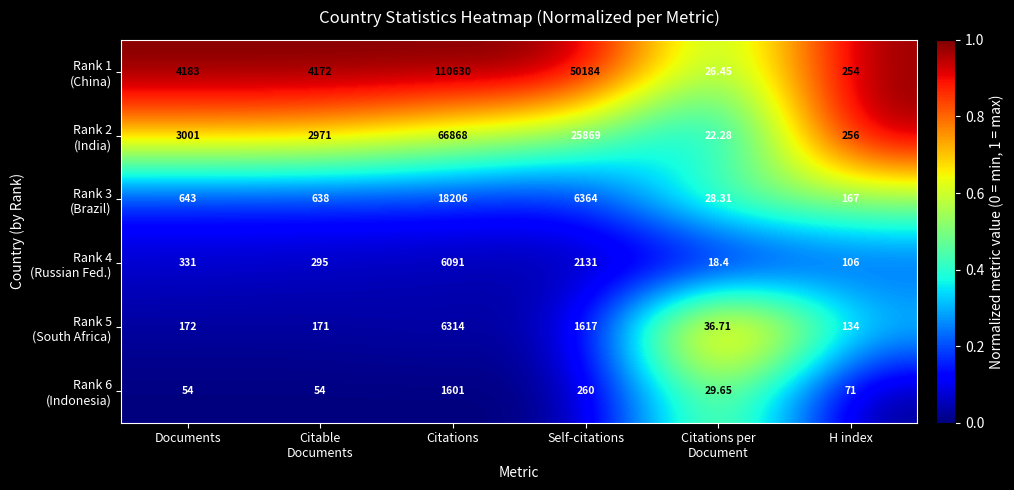

At which category is the sum across all series the highest?

Citations